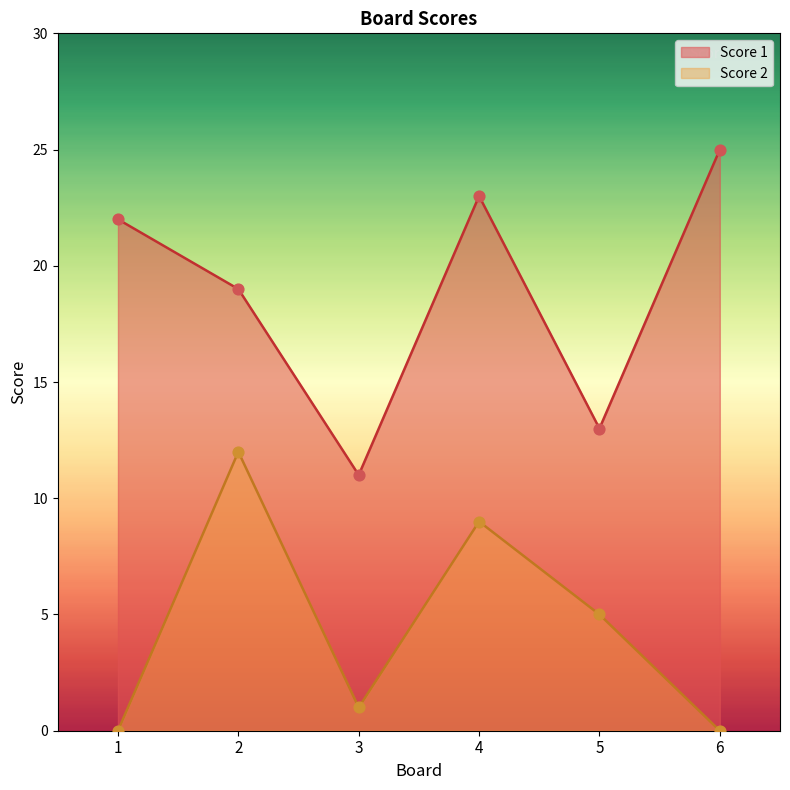

At which category is the sum across all series the highest?

4